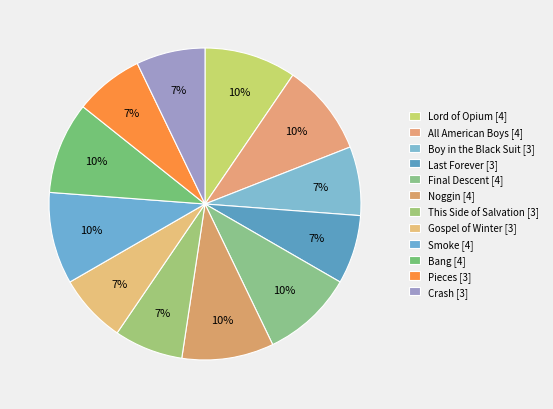

To the nearest percent, what is the average slice percentage?

8%